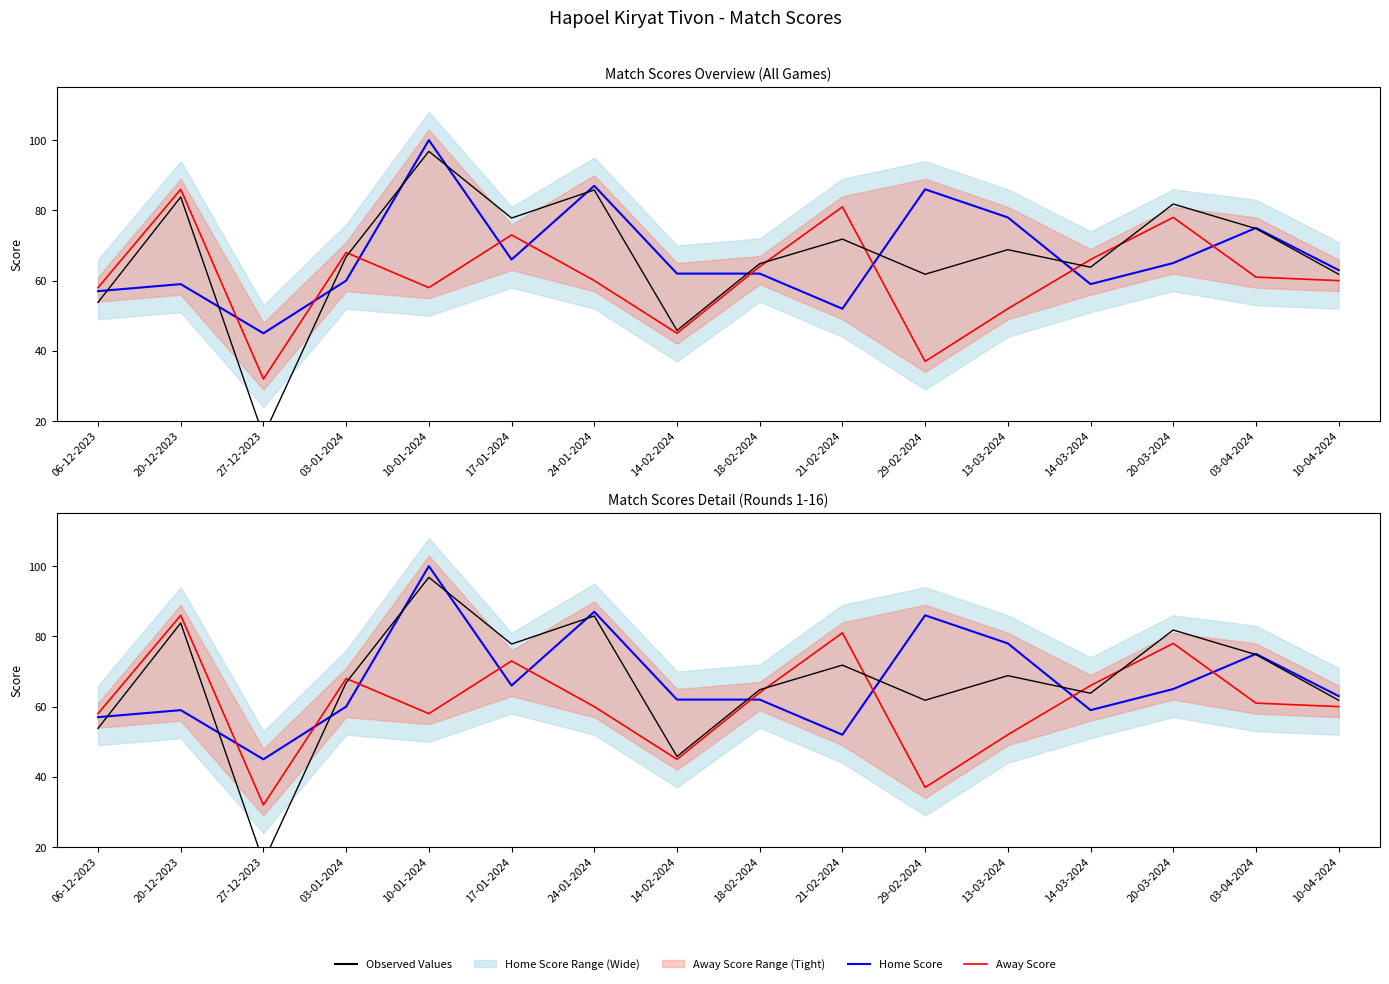

How many lines are shown in the chart?

3